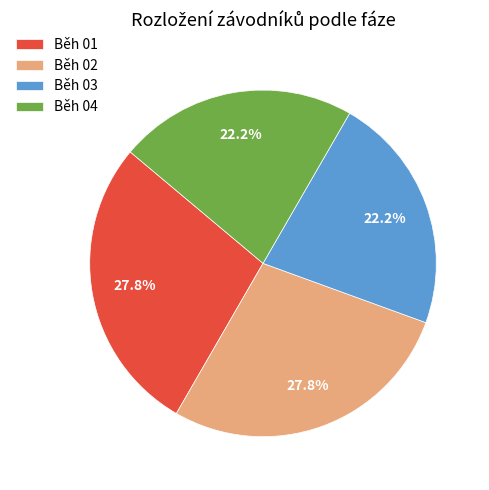

Does Běh 03 represent more than half of the total?

No